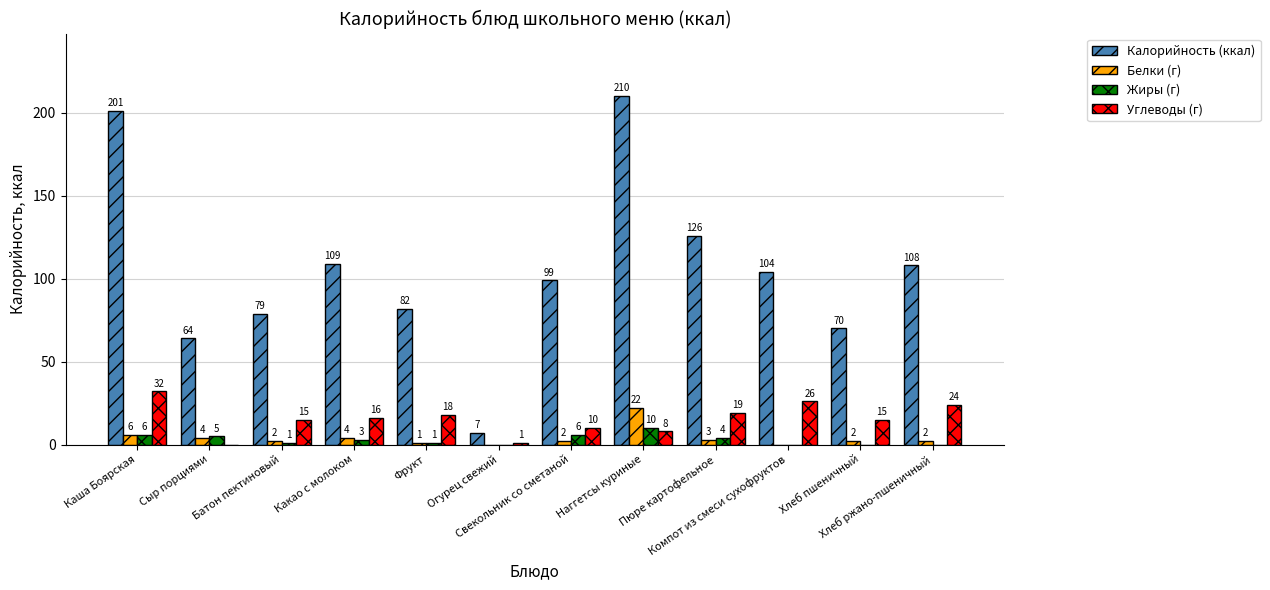

How many values in Углеводы (г) are above zero?

11